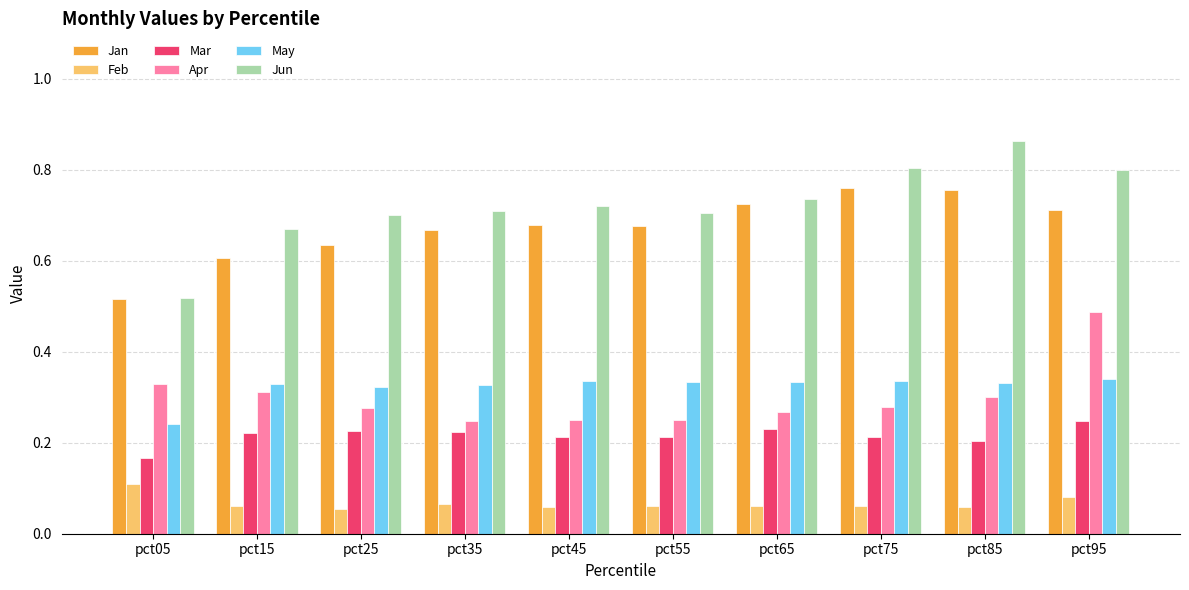

At which label does Mar reach its peak?

pct95